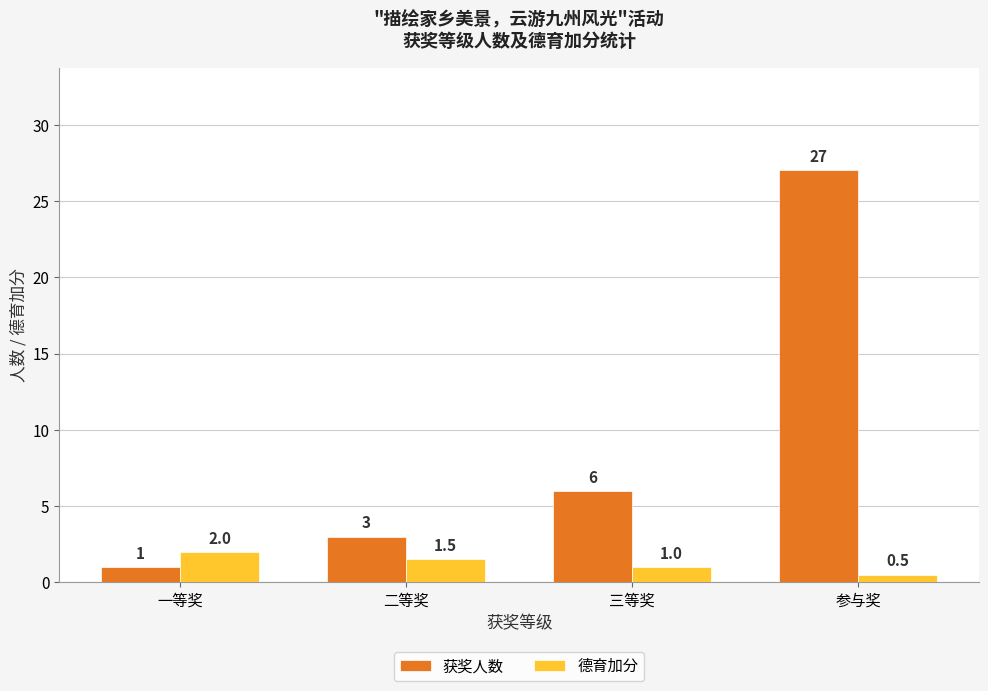

What is the label of the 4th bar from the right?

一等奖